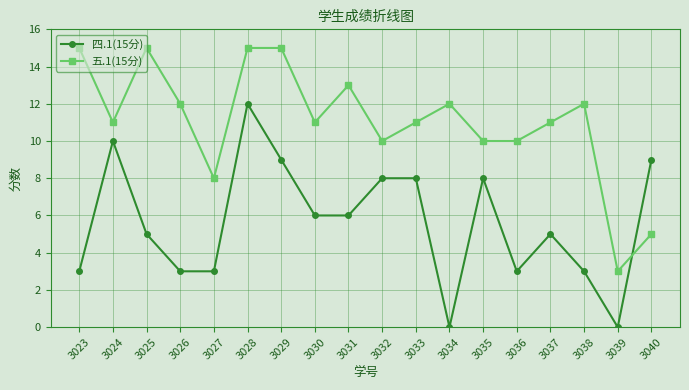

True or false: 四.1(15分) and 五.1(15分) intersect in this chart.

True